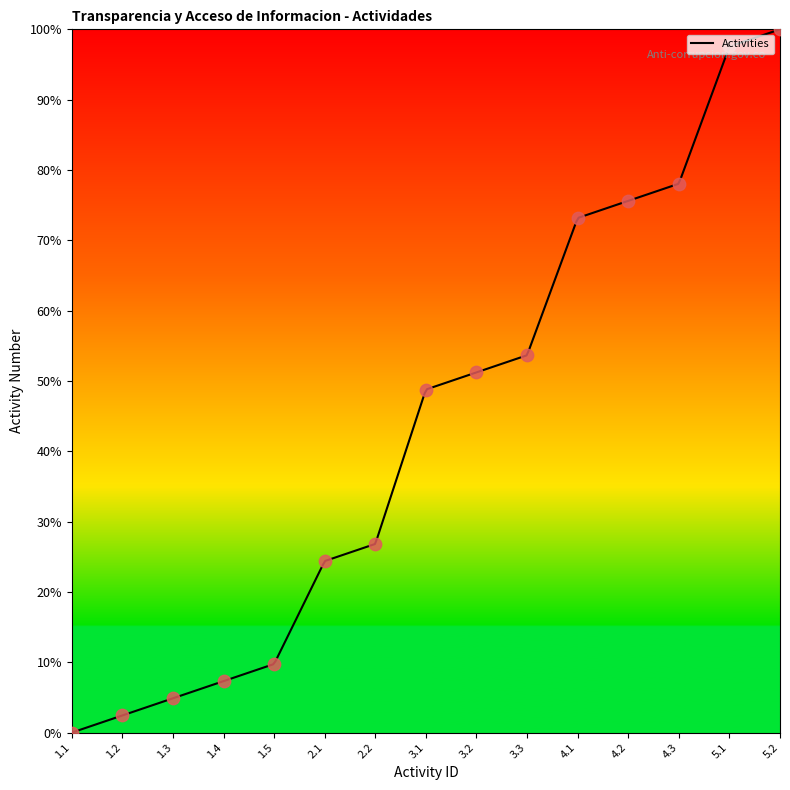

What is the change in value from 2.2 to 4.2?

+48.8